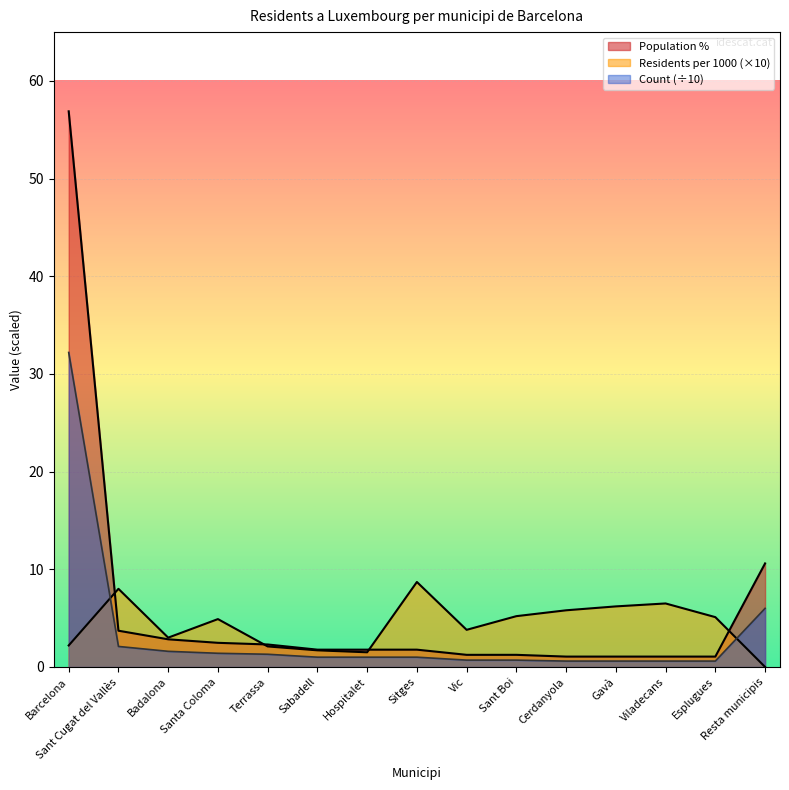

True or false: Population % and Count cross at least once.

False